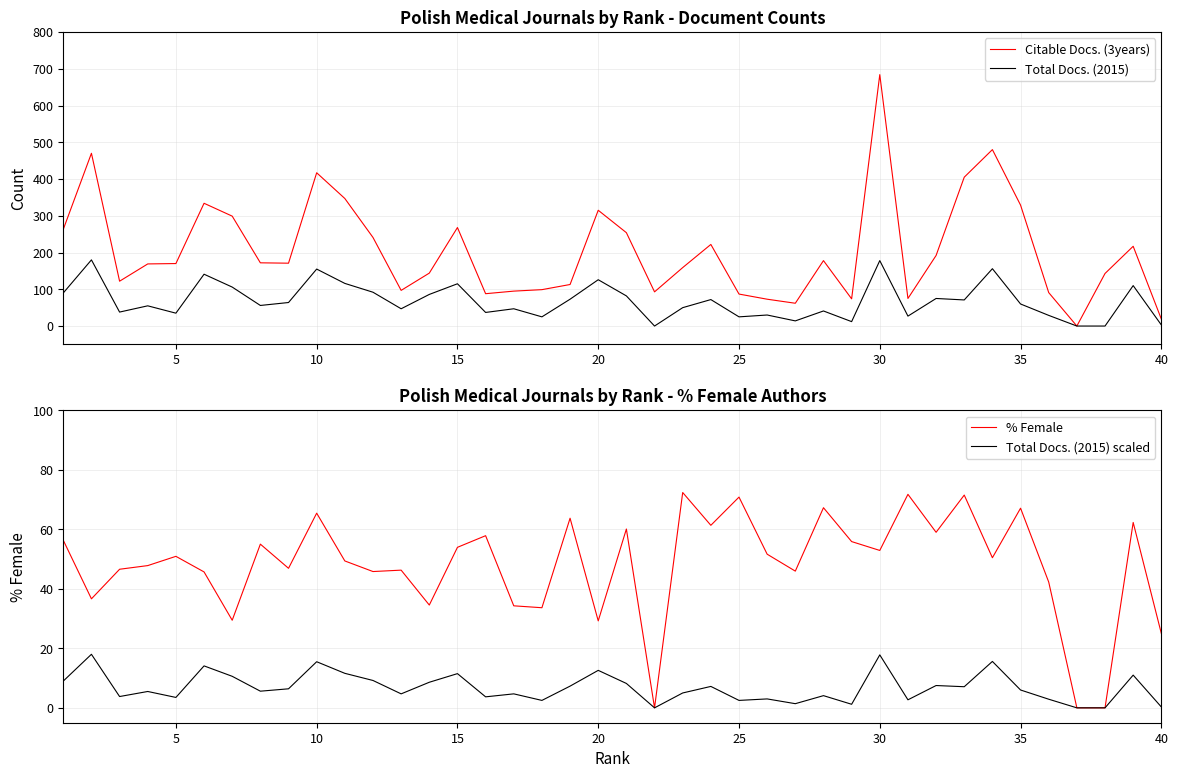

The value of Citable Docs. (3years) at 25 is 87. True or false?

True